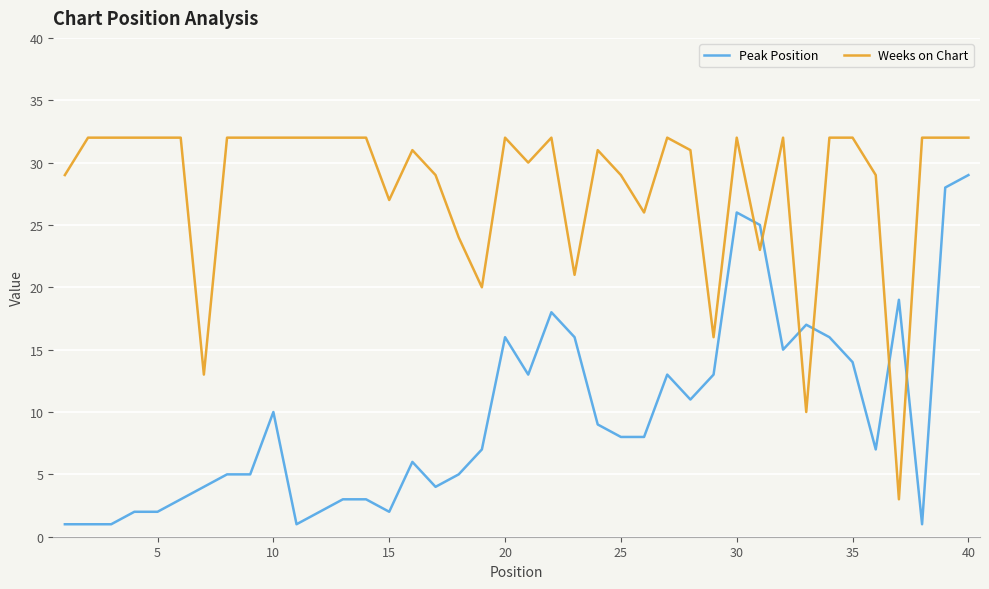

Which series has the largest total across all categories?

Weeks on Chart